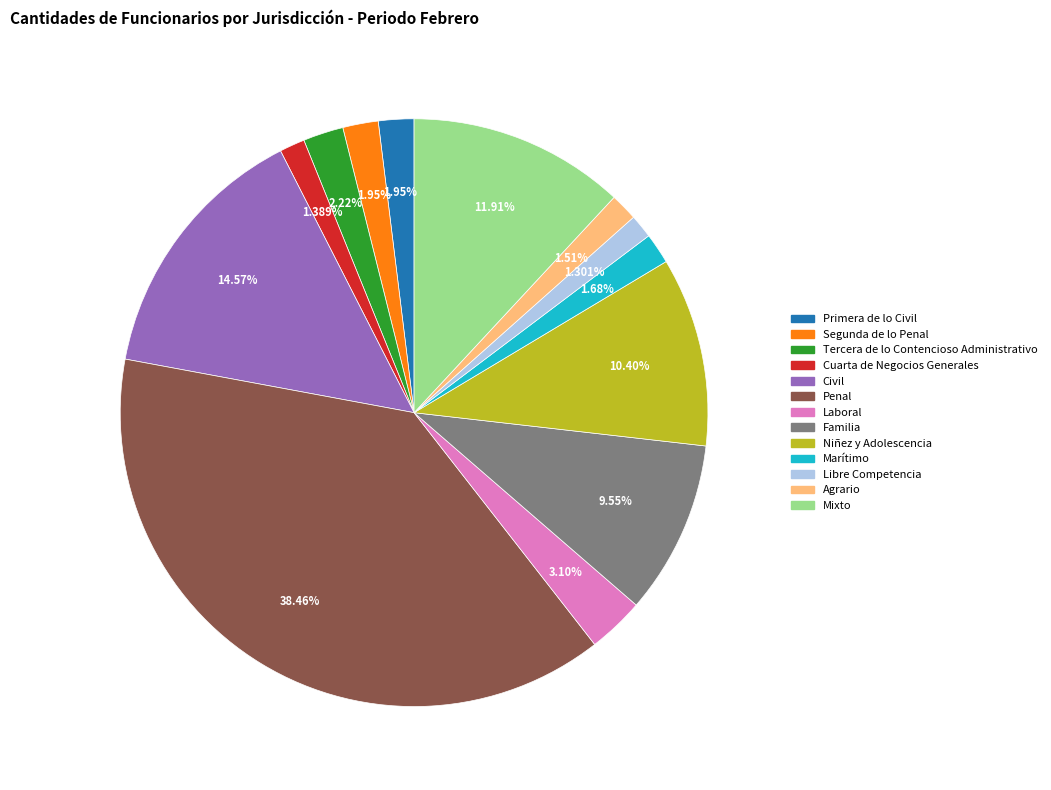

To the nearest percent, what is the difference between the largest and smallest slice percentages?

37%